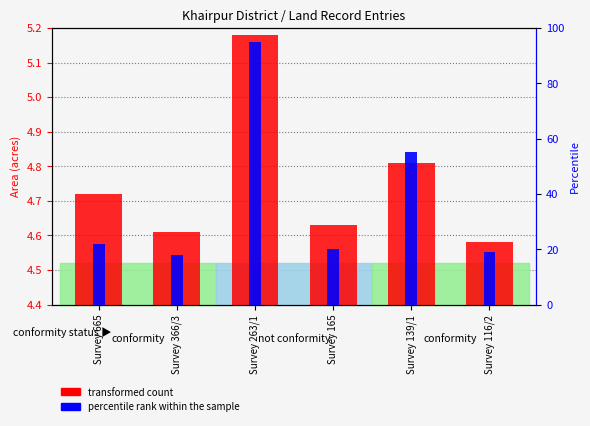

At how many categories does at least one series exceed 30?

2